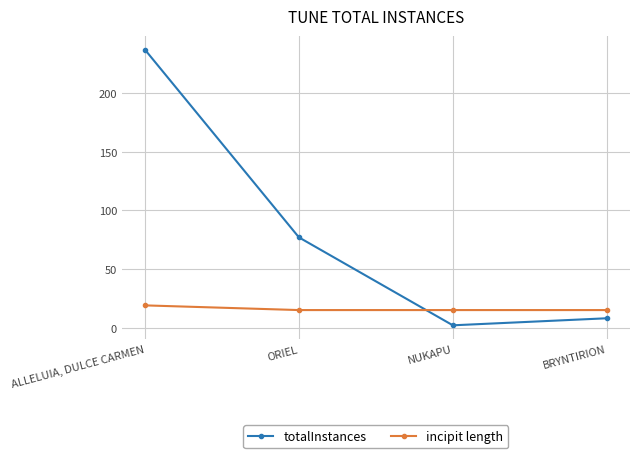

What is the value of the incipit length point at the 4th from the left?

15